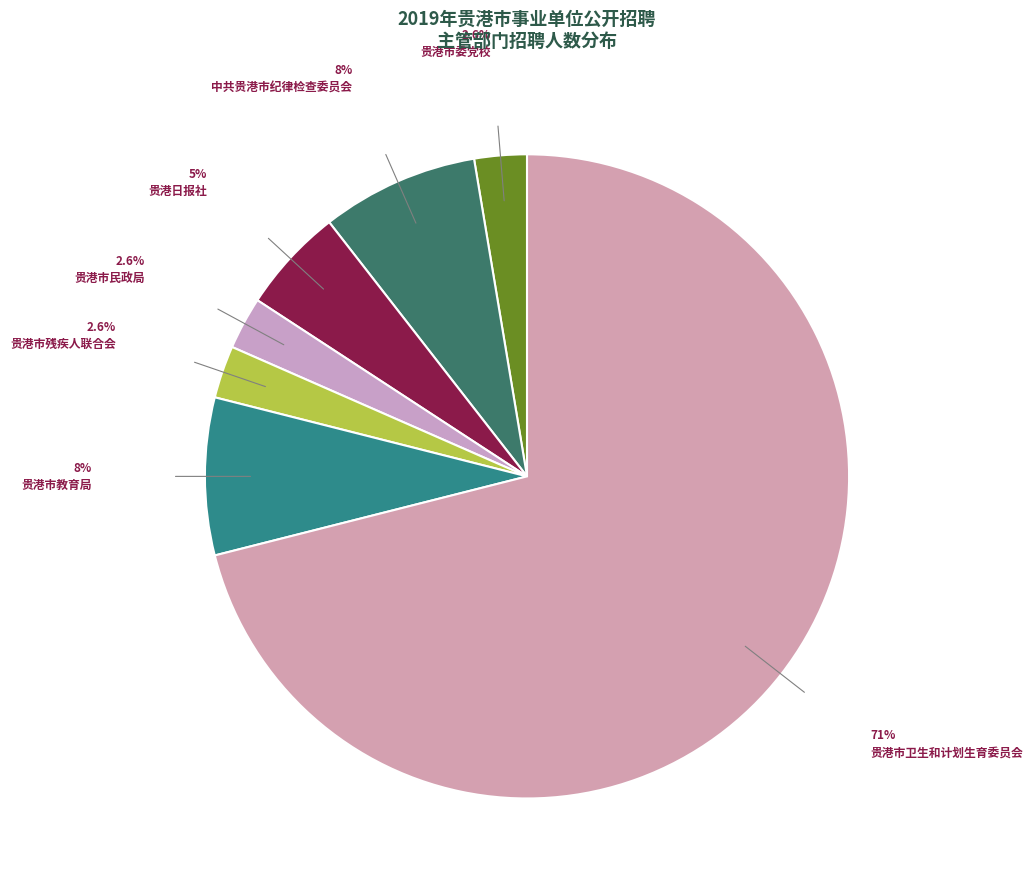

Which slice is the largest?

贵港市卫生和计划生育委员会